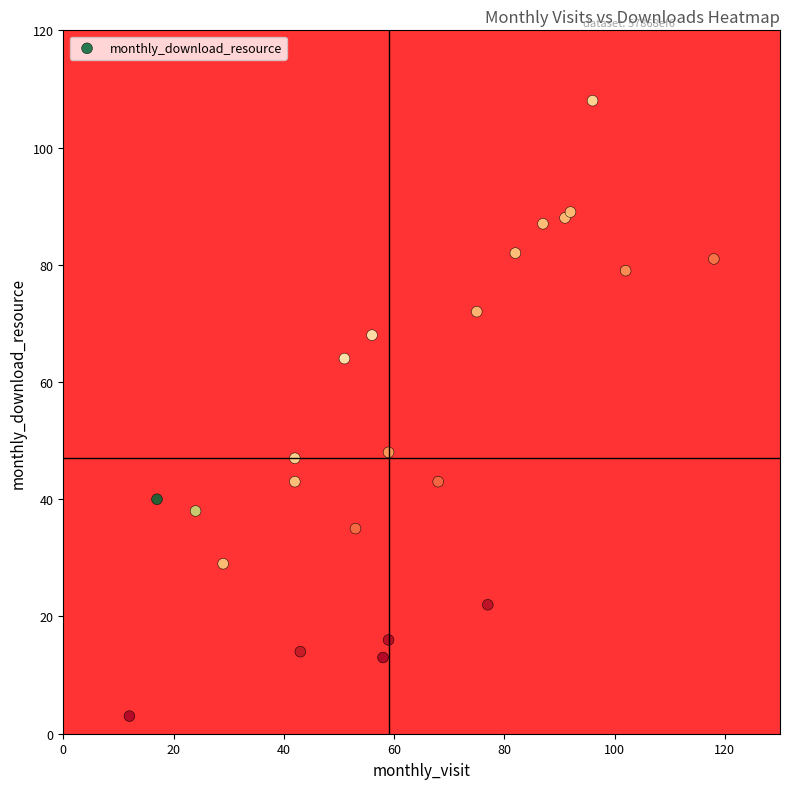

Reading left to right, extract all data points from this chart.

2022-07=40	2022-08=38	2022-09=29	2022-10=81	2022-11=82	2022-12=108	2023-01=43	2023-02=64	2023-03=68	2023-04=47	2023-05=48	2023-06=79	2023-07=72	2023-08=87	2023-09=88	2023-10=89	2023-11=35	2023-12=43	2024-01=22	2024-02=14	2024-03=16	2024-04=13	2024-05=3